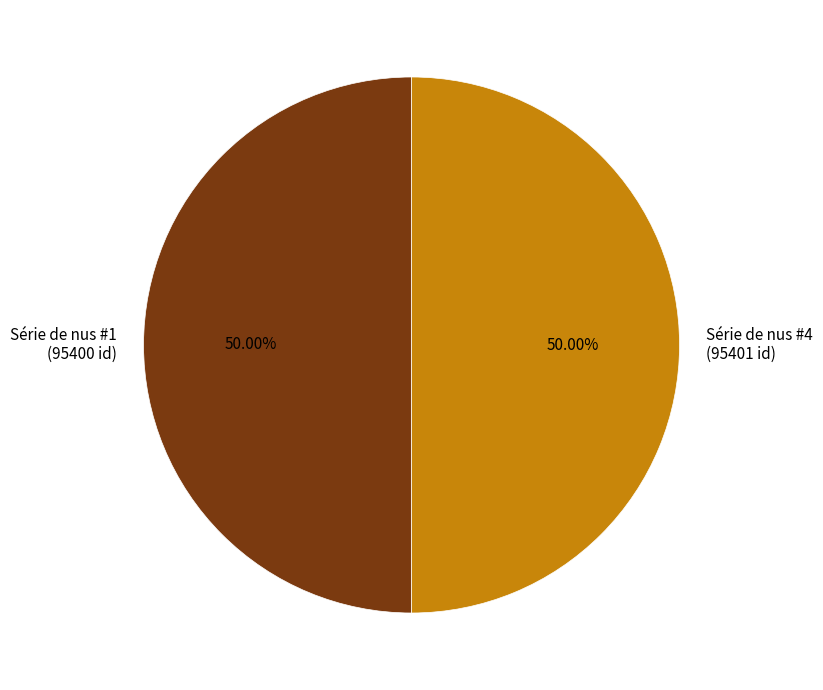

Is the sum of Série de nus #1 and Série de nus #4 greater than half?

Yes